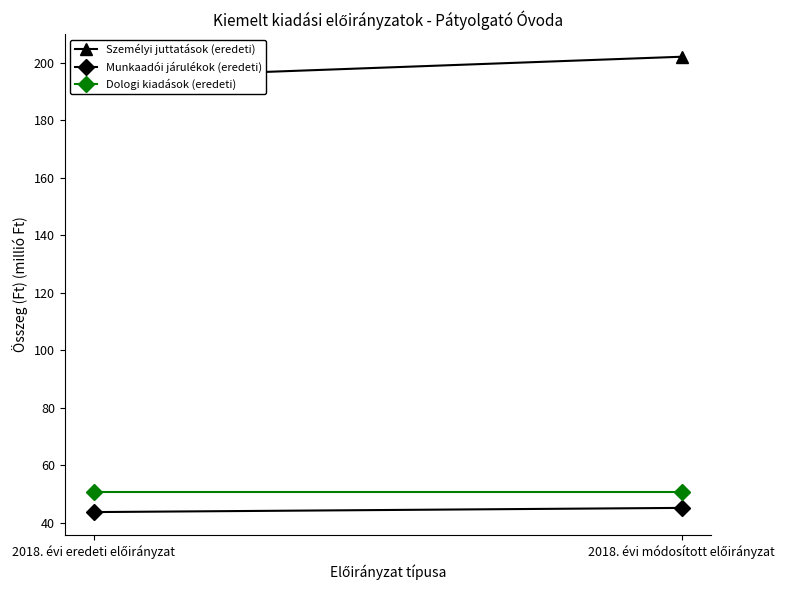

Which label corresponds to the largest value in the chart?

2018. évi módosított előirányzat